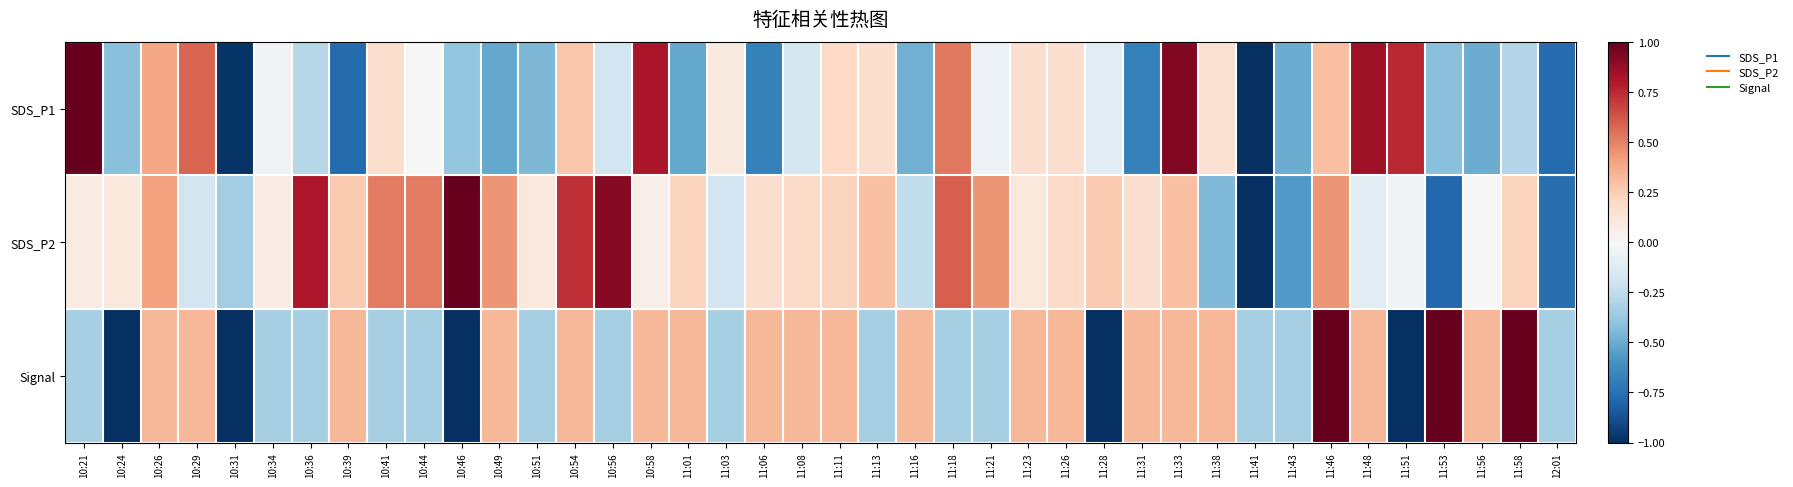

Reading left to right, list all the values displayed in this chart.

SDS_P1: 10:21=1.0	10:24=-0.4	10:26=0.4	10:29=0.6	10:31=-1.0	10:34=-0.0	10:36=-0.3	10:39=-0.8	10:41=0.2	10:44=0.0	10:46=-0.4	10:49=-0.5	10:51=-0.4	10:54=0.3	10:56=-0.2	10:58=0.8	11:01=-0.5	11:03=0.1	11:06=-0.7	11:08=-0.2	11:11=0.2	11:13=0.2	11:16=-0.5	11:18=0.5	11:21=-0.1	11:23=0.2	11:26=0.2	11:28=-0.1	11:31=-0.7	11:33=0.9	11:38=0.2	11:41=-1.0	11:43=-0.5	11:46=0.3	11:48=0.9	11:51=0.8	11:53=-0.4	11:56=-0.5	11:58=-0.3	12:01=-0.8
SDS_P2: 10:21=0.1	10:24=0.1	10:26=0.4	10:29=-0.2	10:31=-0.4	10:34=0.1	10:36=0.8	10:39=0.3	10:41=0.5	10:44=0.5	10:46=1.0	10:49=0.4	10:51=0.1	10:54=0.7	10:56=0.9	10:58=0.1	11:01=0.2	11:03=-0.2	11:06=0.2	11:08=0.2	11:11=0.2	11:13=0.3	11:16=-0.2	11:18=0.6	11:21=0.4	11:23=0.1	11:26=0.2	11:28=0.3	11:31=0.2	11:33=0.3	11:38=-0.4	11:41=-1.0	11:43=-0.6	11:46=0.4	11:48=-0.1	11:51=-0.0	11:53=-0.8	11:56=-0.0	11:58=0.2	12:01=-0.8
Signal: 10:21=-0.3	10:24=-1.0	10:26=0.3	10:29=0.3	10:31=-1.0	10:34=-0.3	10:36=-0.3	10:39=0.3	10:41=-0.3	10:44=-0.3	10:46=-1.0	10:49=0.3	10:51=-0.3	10:54=0.3	10:56=-0.3	10:58=0.3	11:01=0.3	11:03=-0.3	11:06=0.3	11:08=0.3	11:11=0.3	11:13=-0.3	11:16=0.3	11:18=-0.3	11:21=-0.3	11:23=0.3	11:26=0.3	11:28=-1.0	11:31=0.3	11:33=0.3	11:38=0.3	11:41=-0.3	11:43=-0.3	11:46=1.0	11:48=0.3	11:51=-1.0	11:53=1.0	11:56=0.3	11:58=1.0	12:01=-0.3